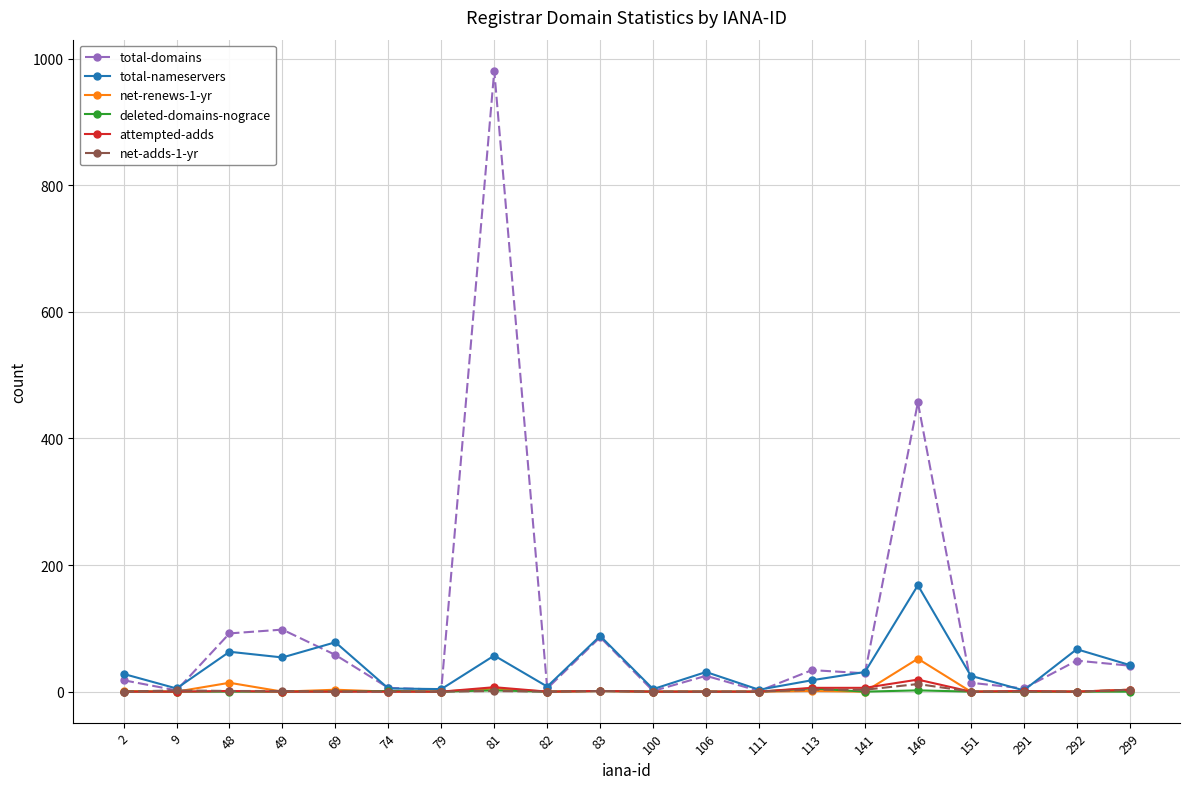

What is the sum of all net-renews-1-yr values?

80